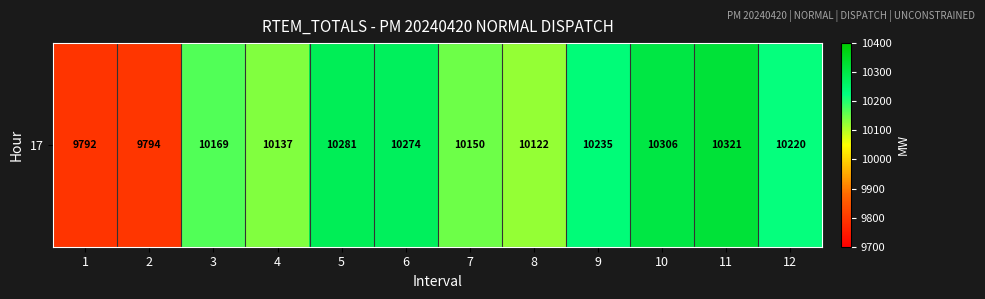

How many data points are less than 10220?

6